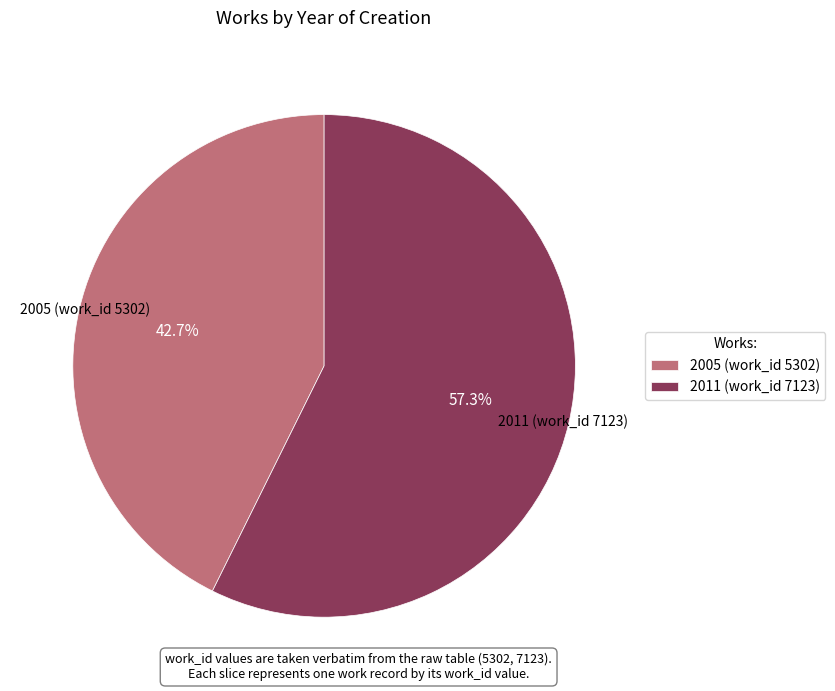

The 2005 (work_id 5302) slice represents 53% of the pie. True or false?

False